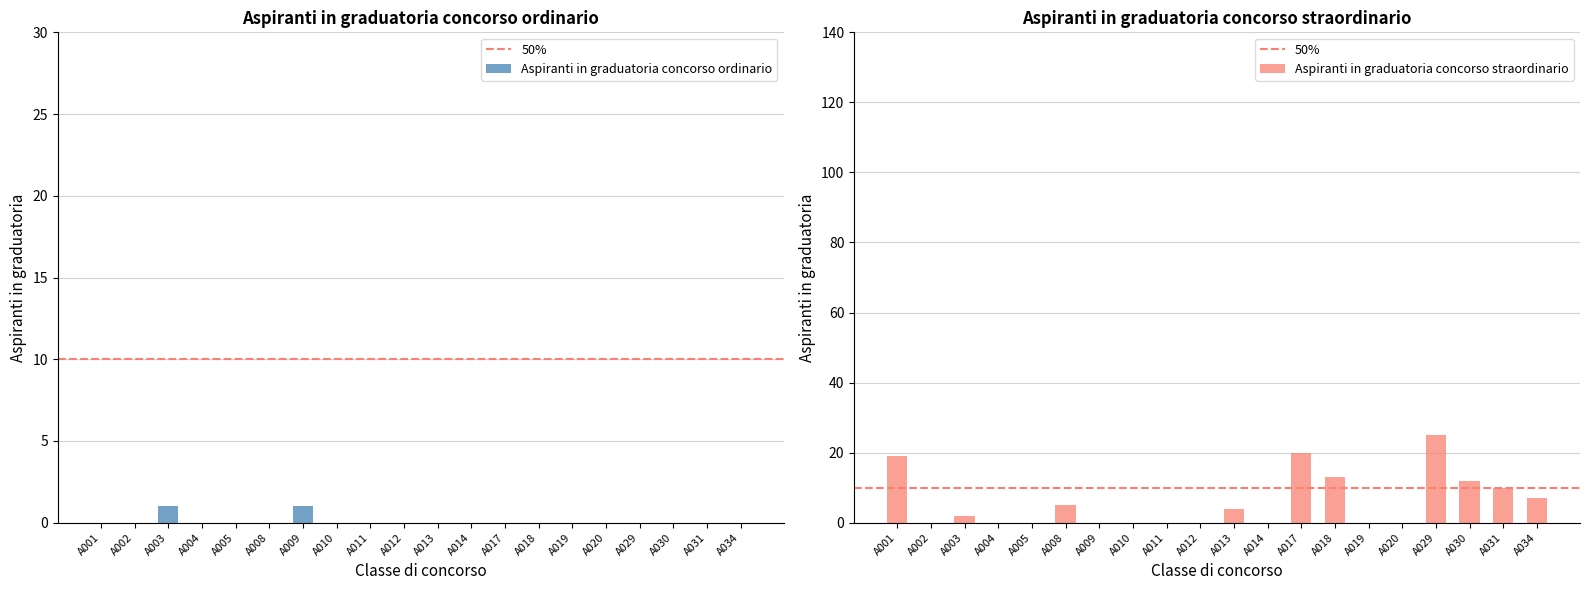

At which category is the sum across all series the highest?

A029